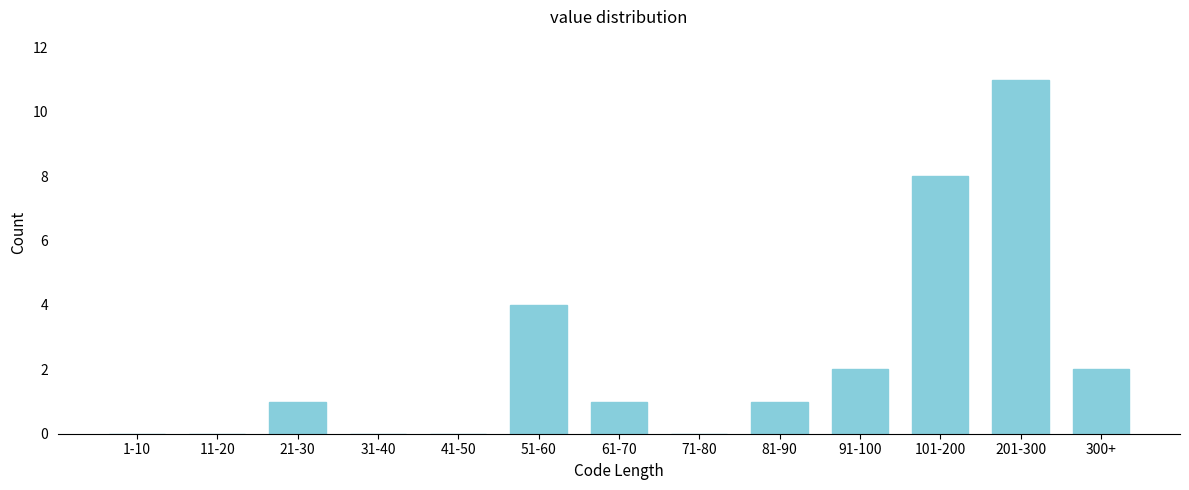

Reading right to left, transcribe all the data shown in this chart.

300+=2	201-300=11	101-200=8	91-100=2	81-90=1	71-80=0	61-70=1	51-60=4	41-50=0	31-40=0	21-30=1	11-20=0	1-10=0